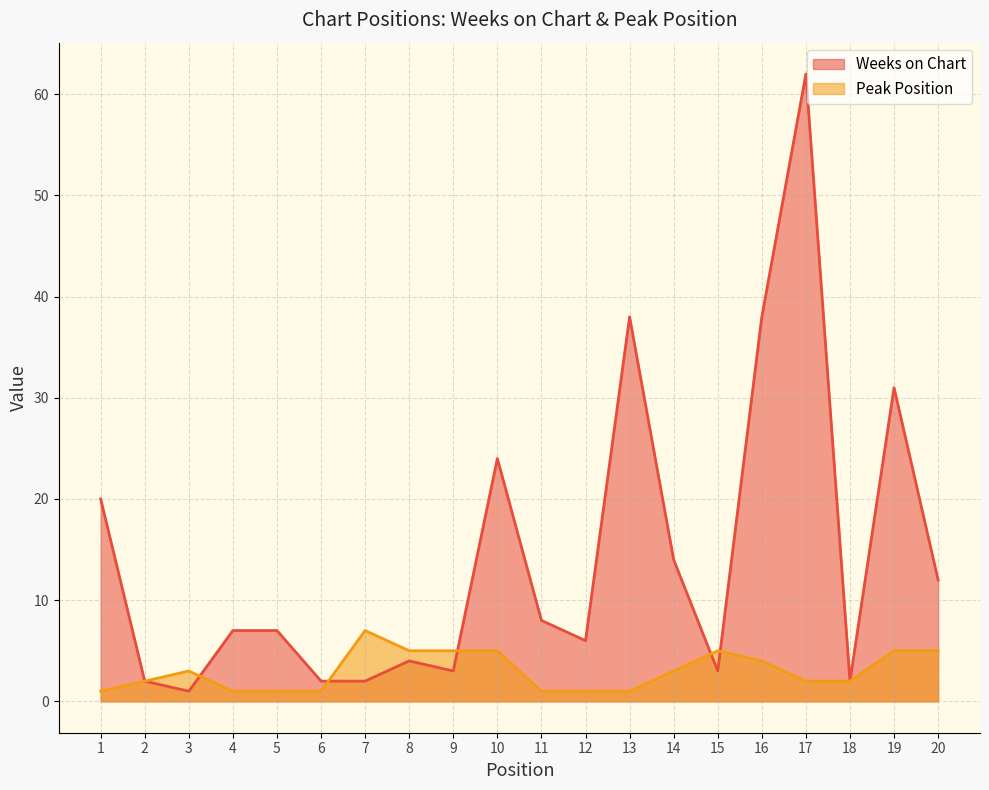

What is the average value of the Peak Position series?

3